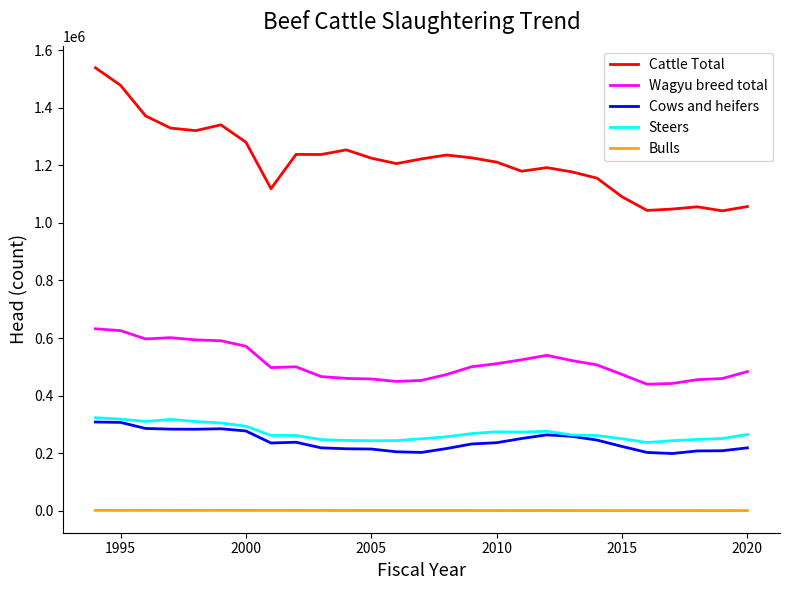

What are all the series names shown in the legend?

Cattle Total, Wagyu breed total, Cows and heifers, Steers, Bulls